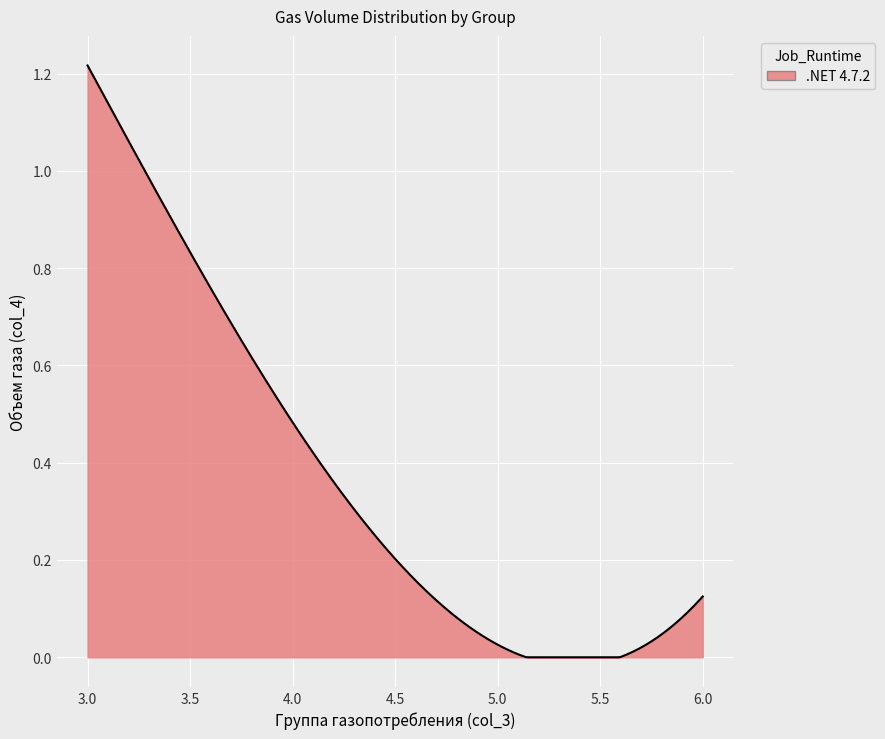

How many lines are shown in the chart?

1